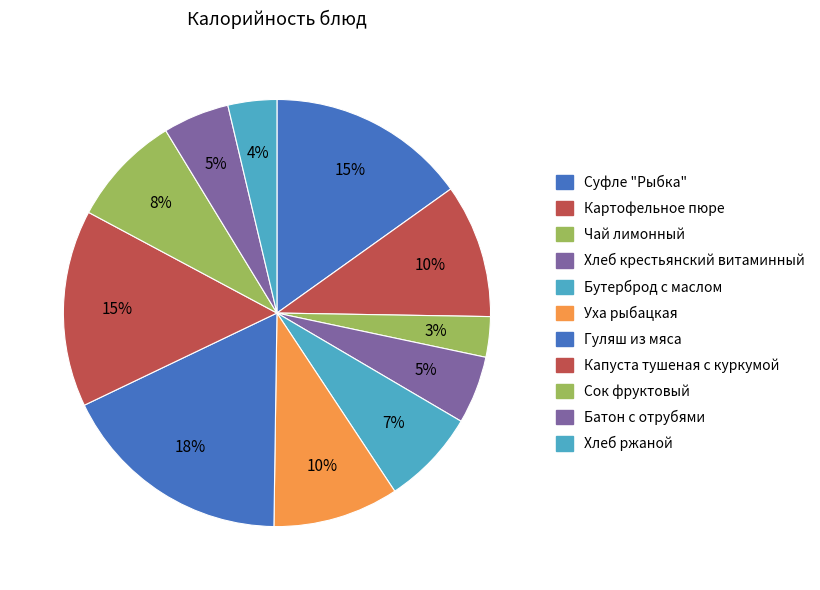

Which slice is the largest?

Гуляш из мяса